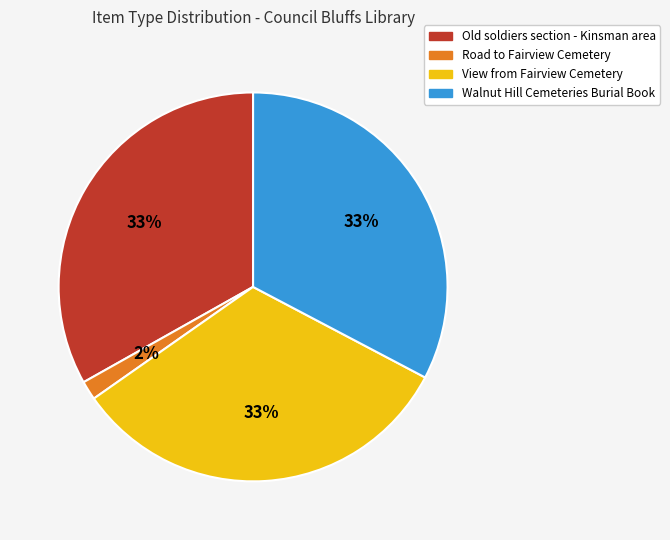

Is the sum of Road to Fairview Cemetery and Walnut Hill Cemeteries Burial Book greater than half?

No